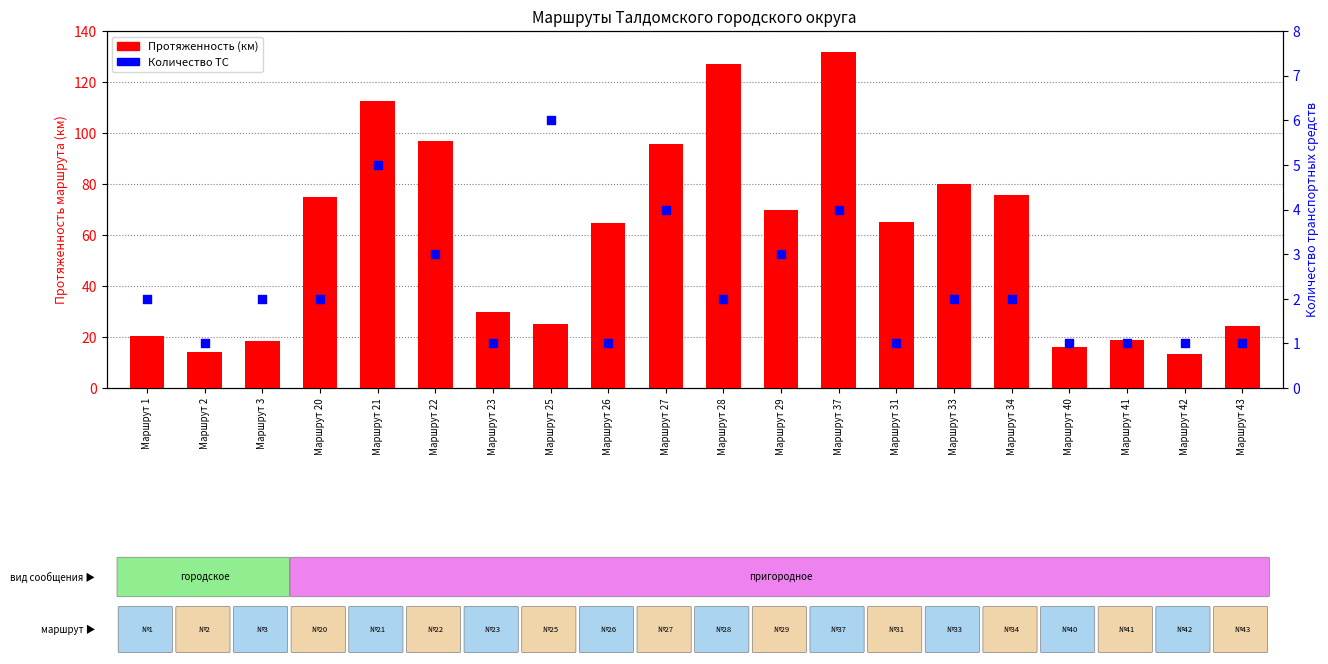

What is the total value across all series at Маршрут 29?

72.8